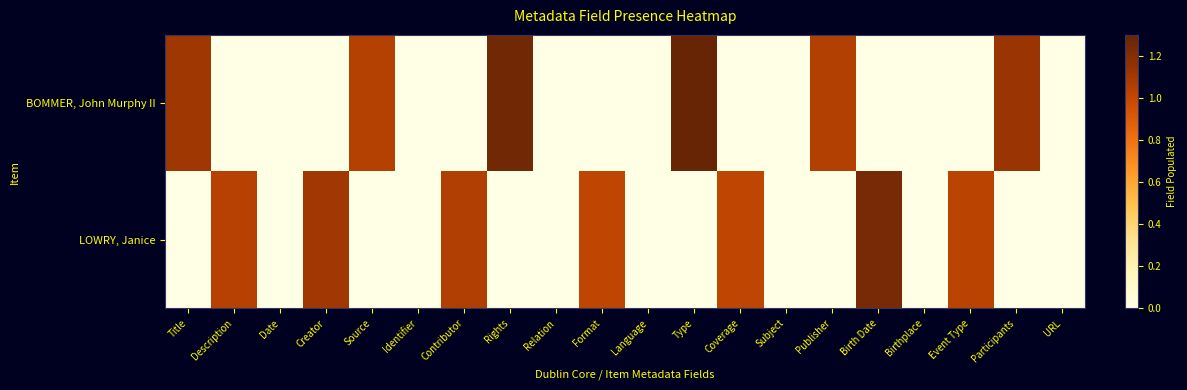

Rank the series at Format from highest to lowest value.

LOWRY, Janice, BOMMER, John Murphy II